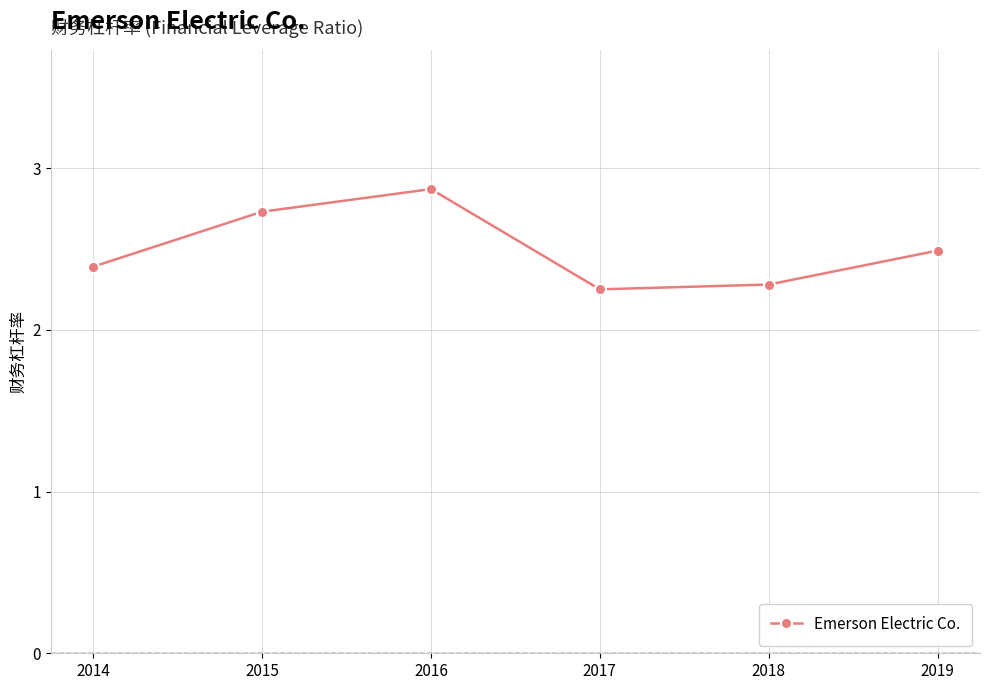

The value at 2016 is 4.3. True or false?

False